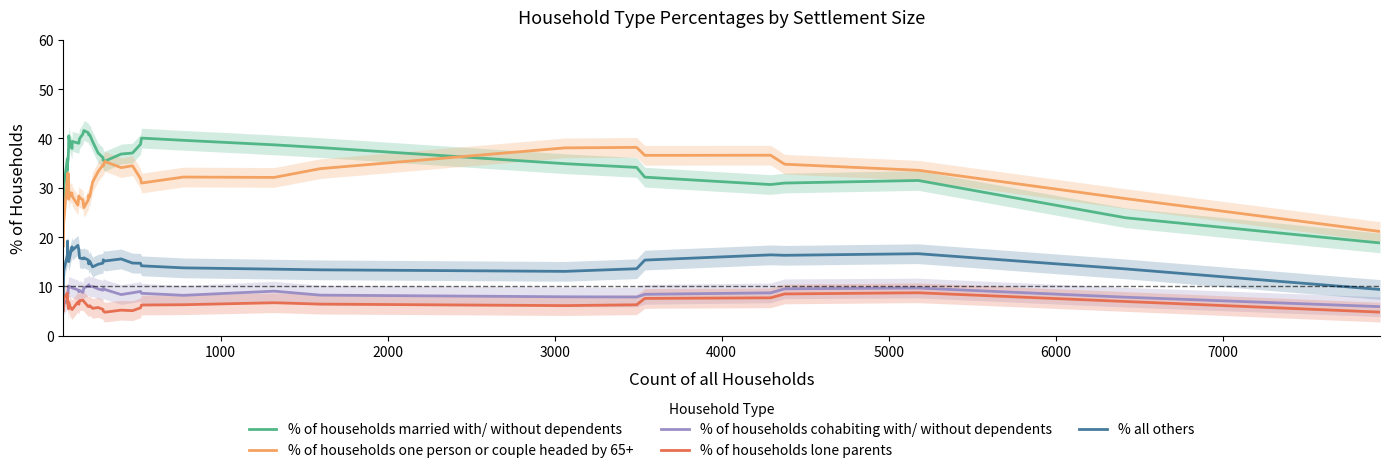

True or false: % of households one person or couple headed by 65+ and % all others cross at least once.

False